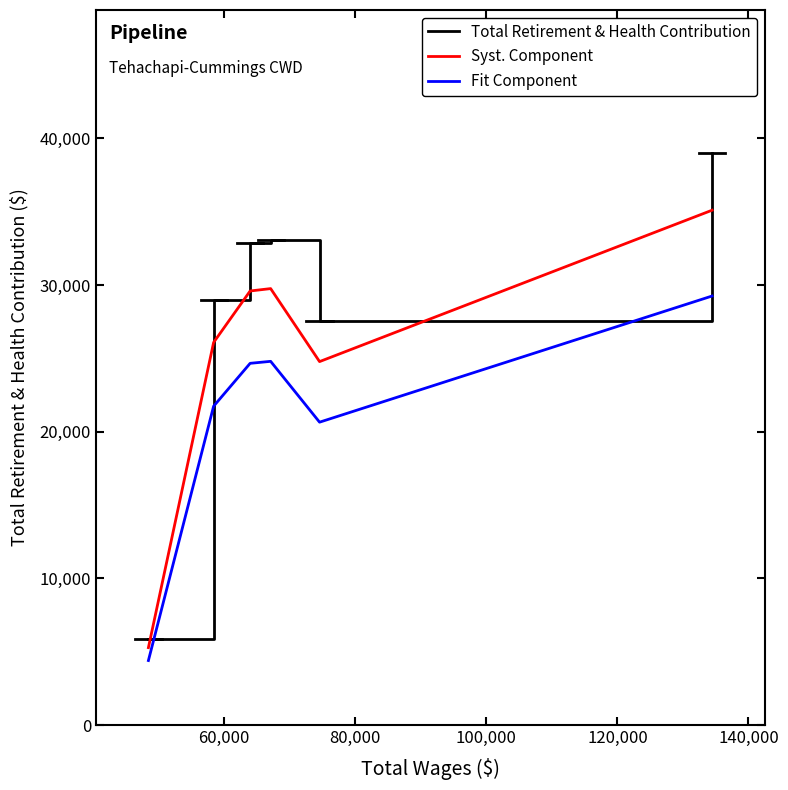

In Total Retirement & Health Contribution, how many points are lower than both neighbors (excluding endpoints)?

1